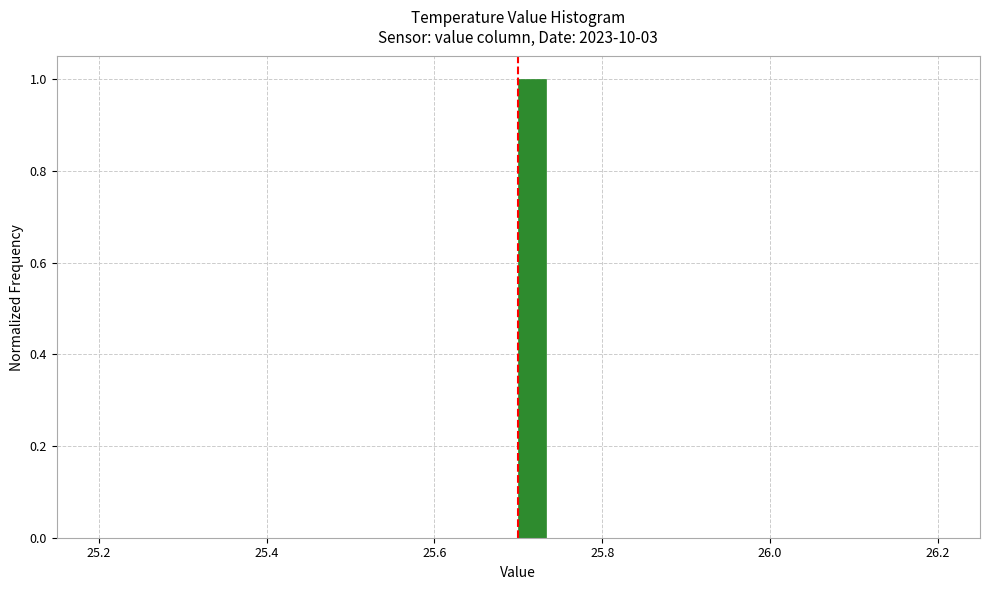

Around what value on the x-axis is the tallest bar? Give the approximate position of its centre, as read against the axis.

25.72